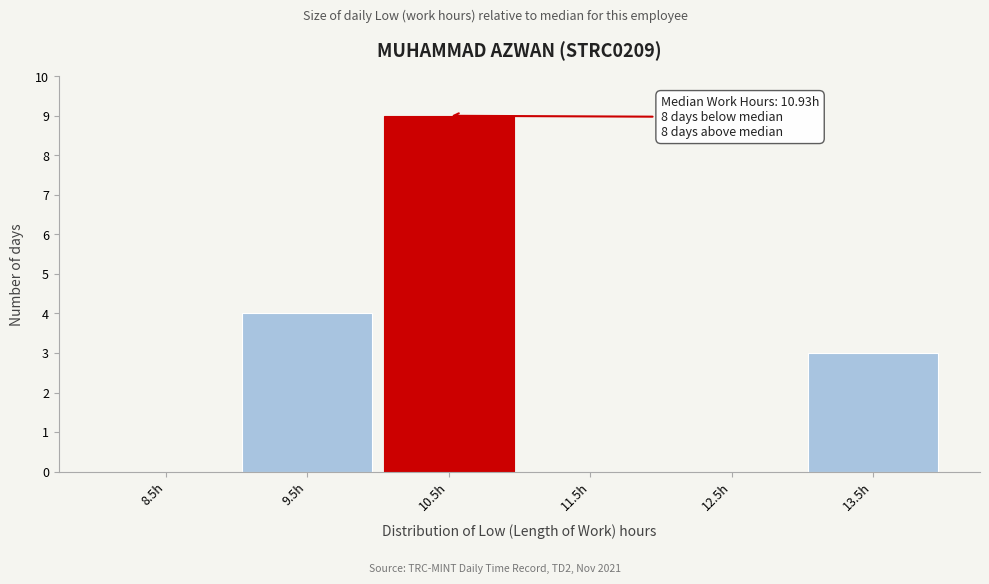

Reading right to left, transcribe all the data shown in this chart.

13.5h=3	12.5h=0	11.5h=0	10.5h=9	9.5h=4	8.5h=0